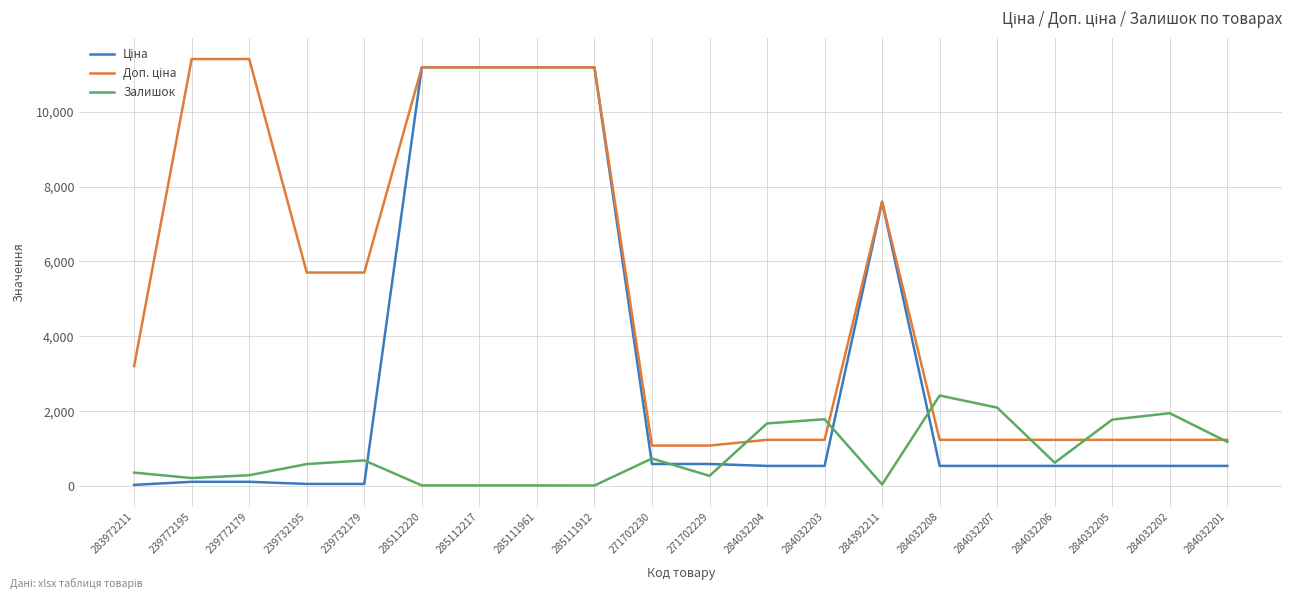

True or false: Залишок has a value of 1776.0 at 284032205.

True